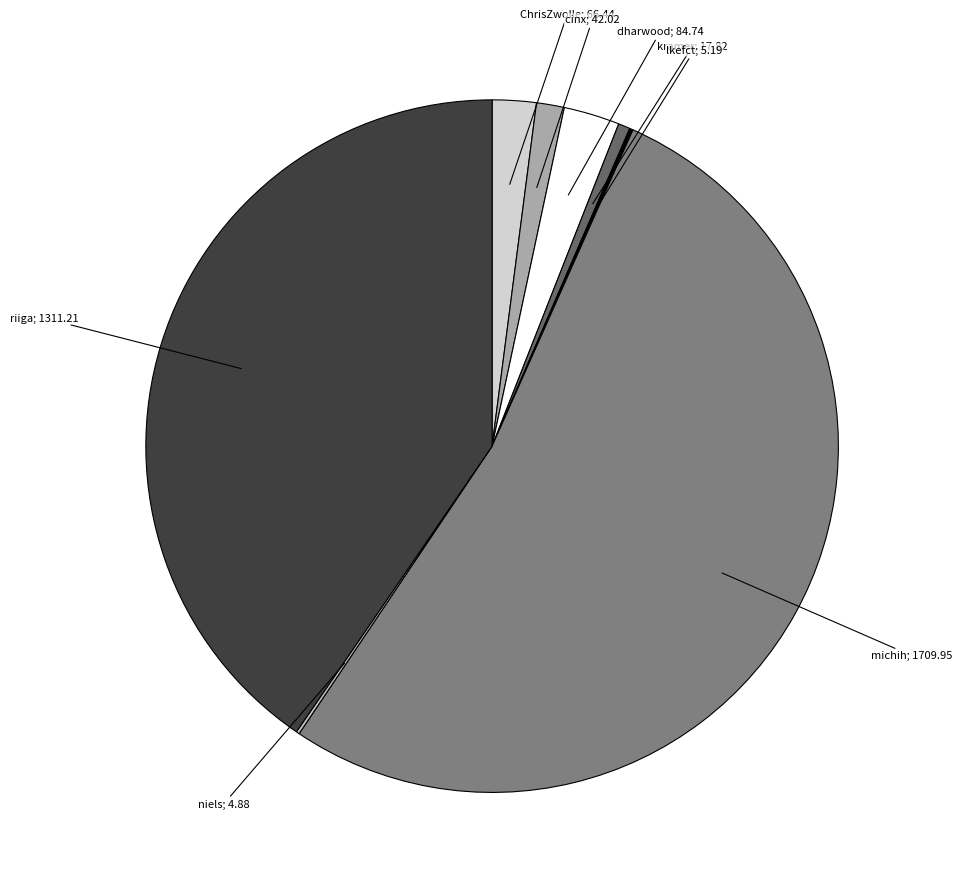

Which category has the smallest portion of the pie?

niels